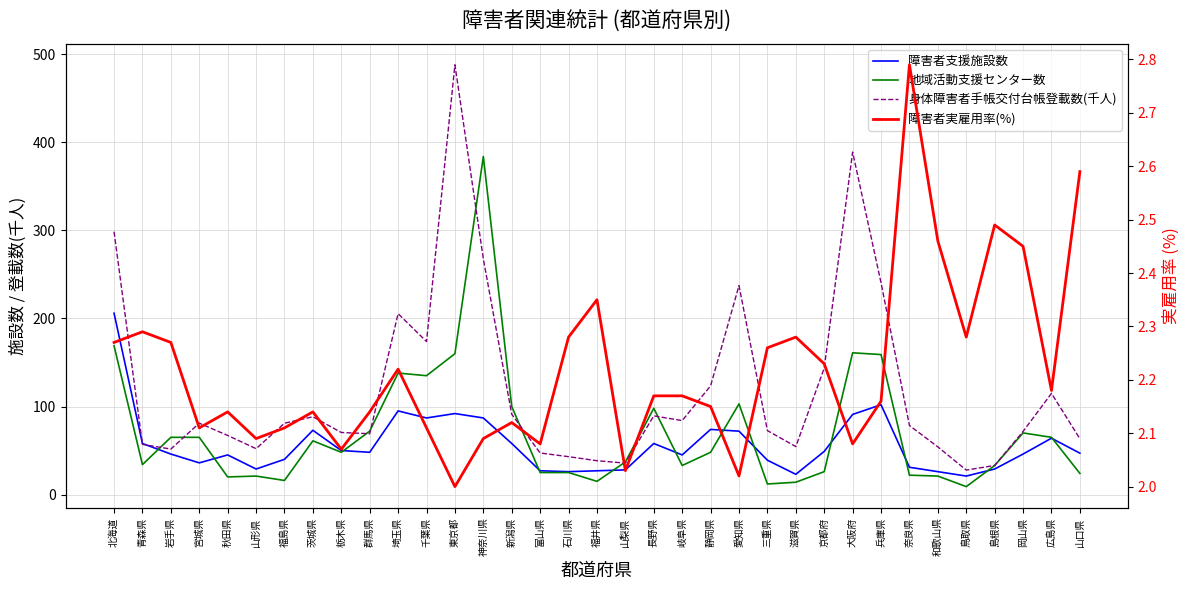

What is the sum of all 身体障害者手帳交付台帳登載数(千人) values?

4185.0